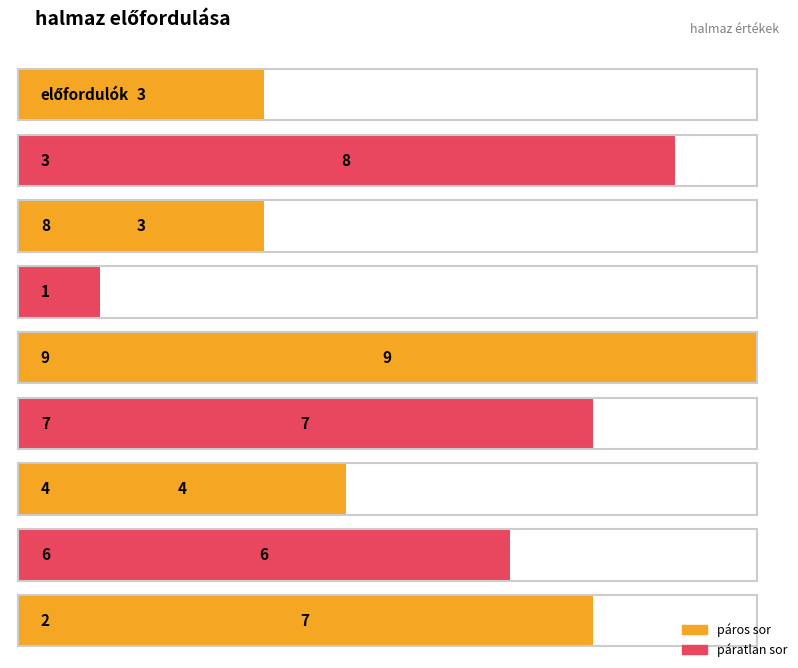

Between 2 and 8, which is larger?

2